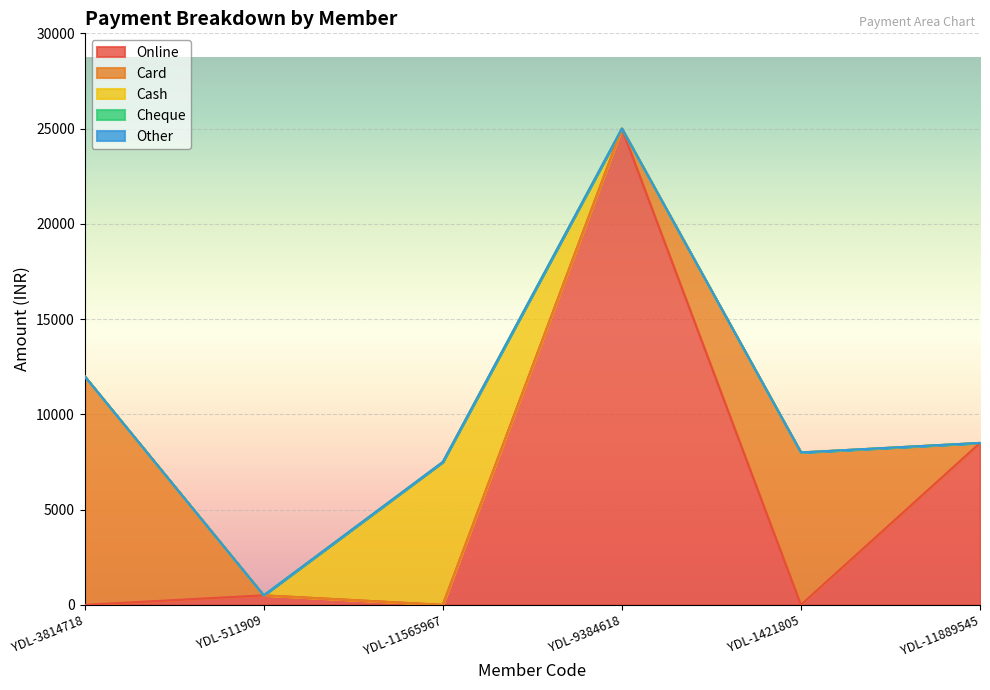

Reading right to left, extract all data points from this chart.

Online: YDL-11889545=8500	YDL-1421805=0	YDL-9384618=25000	YDL-11565967=0	YDL-511909=500	YDL-3814718=0
Card: YDL-11889545=0	YDL-1421805=8000	YDL-9384618=0	YDL-11565967=0	YDL-511909=0	YDL-3814718=12000
Cash: YDL-11889545=0	YDL-1421805=0	YDL-9384618=0	YDL-11565967=7500	YDL-511909=0	YDL-3814718=0
Cheque: YDL-11889545=0	YDL-1421805=0	YDL-9384618=0	YDL-11565967=0	YDL-511909=0	YDL-3814718=0
Other: YDL-11889545=0	YDL-1421805=0	YDL-9384618=0	YDL-11565967=0	YDL-511909=0	YDL-3814718=0